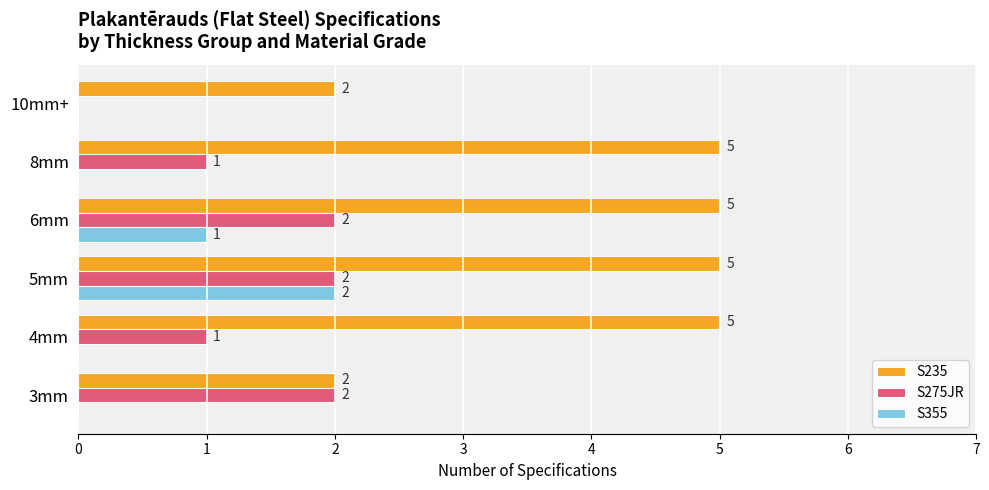

What is the sum of the S275JR values at 8mm and 3mm?

3